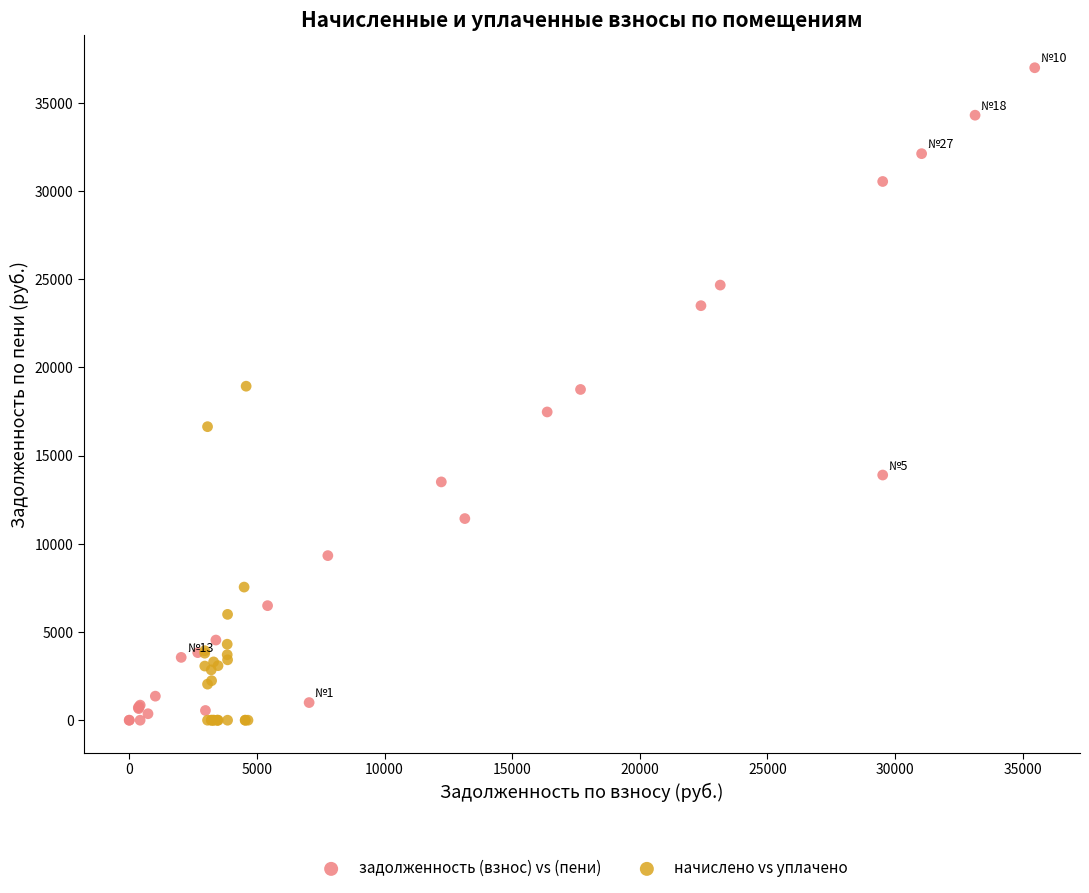

Which series has the largest Y range (max minus min)?

задолженность (взнос) vs (пени)